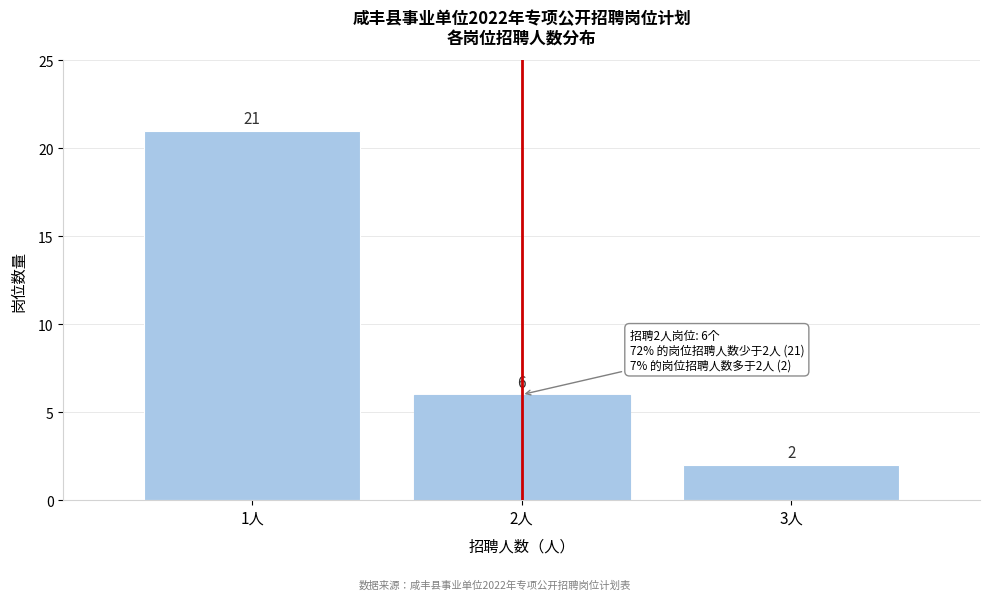

Reading left to right, extract all data points from this chart.

1人=21	2人=6	3人=2